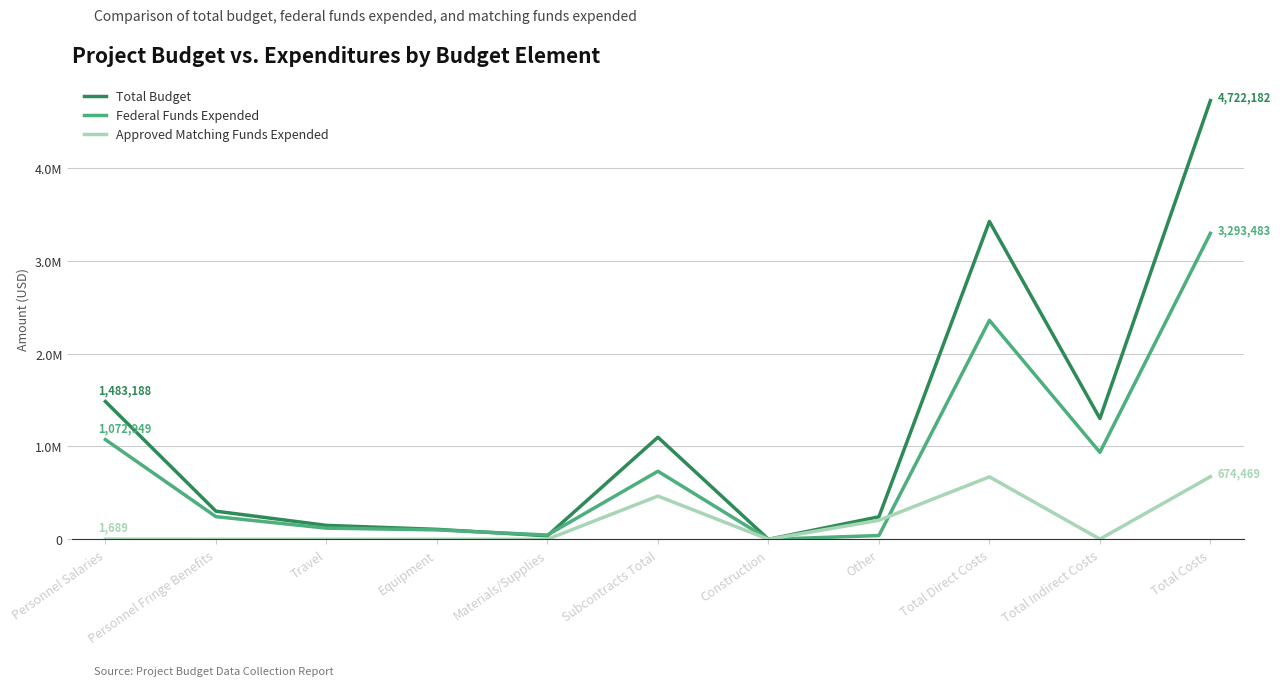

Rank the series at Total Indirect Costs from highest to lowest value.

Total Budget, Federal Funds Expended, Approved Matching Funds Expended